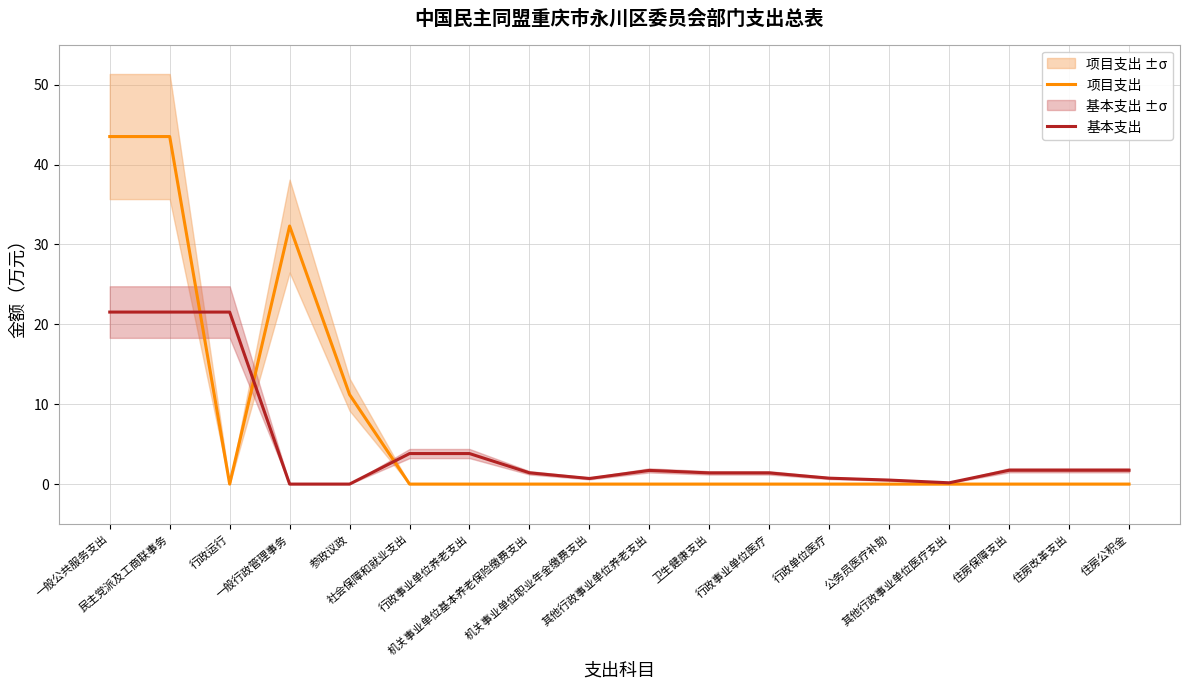

Which series has the largest total across all categories?

项目支出